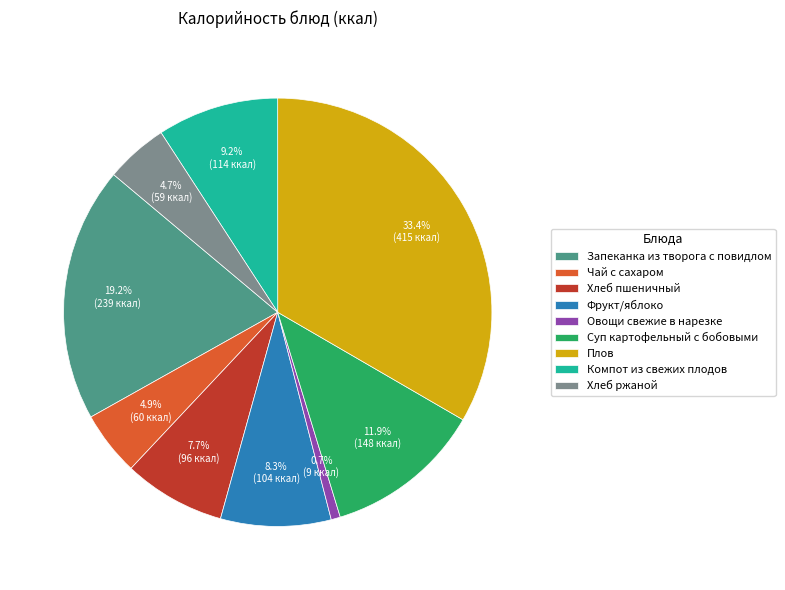

To the nearest percent, what portion does Суп картофельный с бобовыми represent?

12%